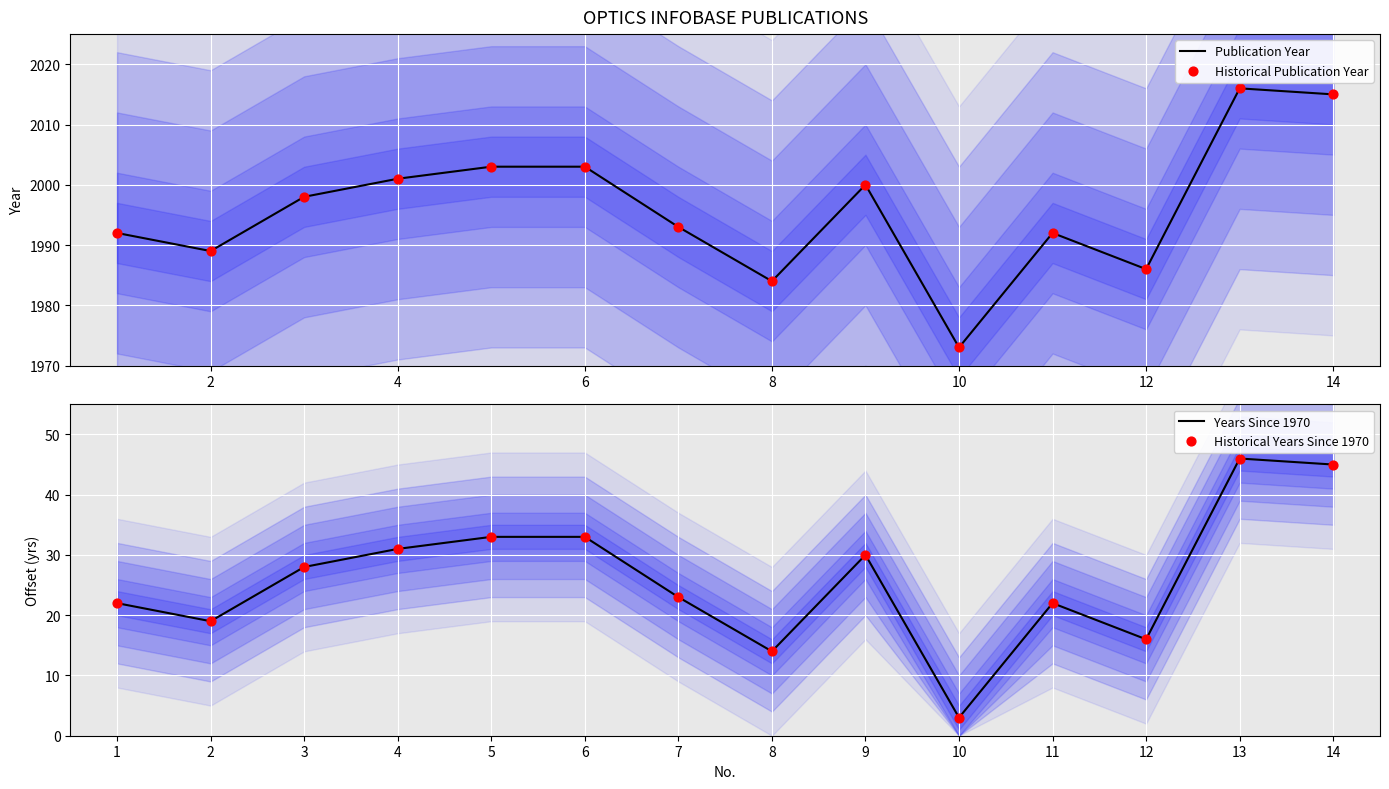

The Publication Year series shows 1986 at 12. True or false?

True